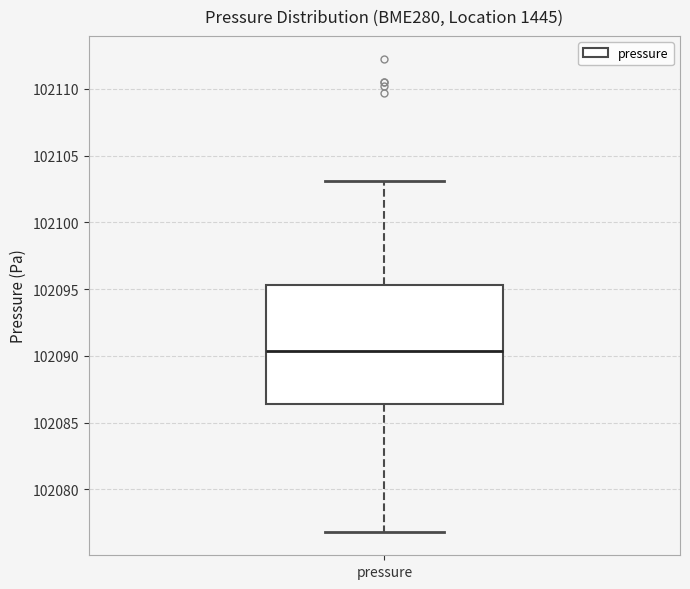

Read this box plot against the y-axis: the position of the median line, the range covered by the box, and the ends of both whiskers. The values are not printed on the chart, so give them approximately, as read against the axis.

median 102090.5, box 102086.5 to 102095.5, whiskers 102077.0 to 102103.0